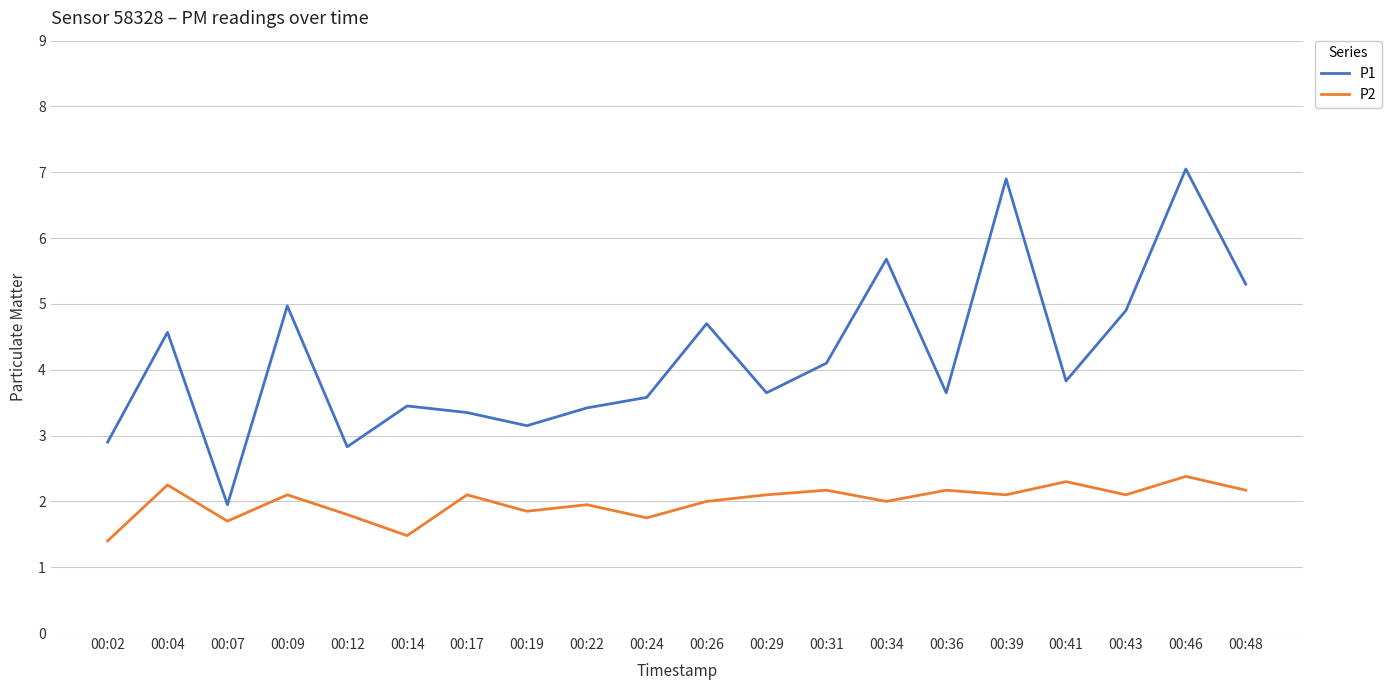

Is it true that P1 equals 3.6 at 00:36?

True